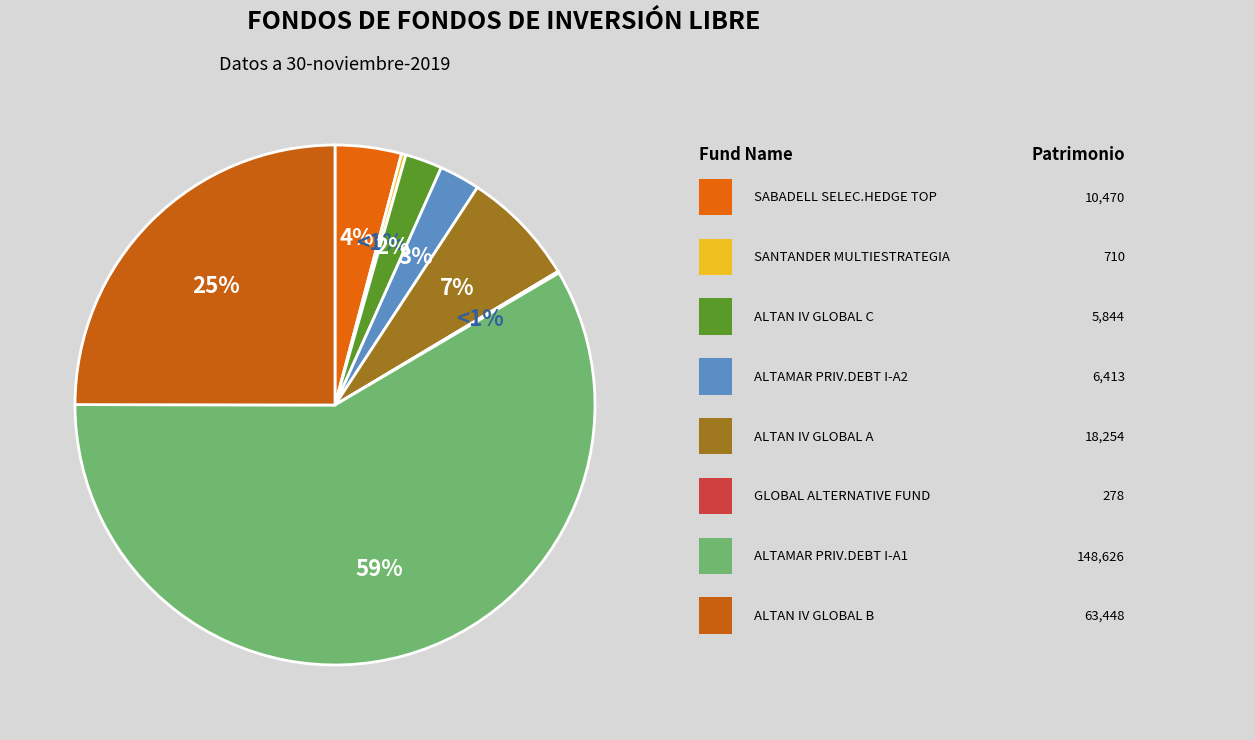

To the nearest percent, what percentage of the pie is ALTAN IV GLOBAL CLASE A?

7%